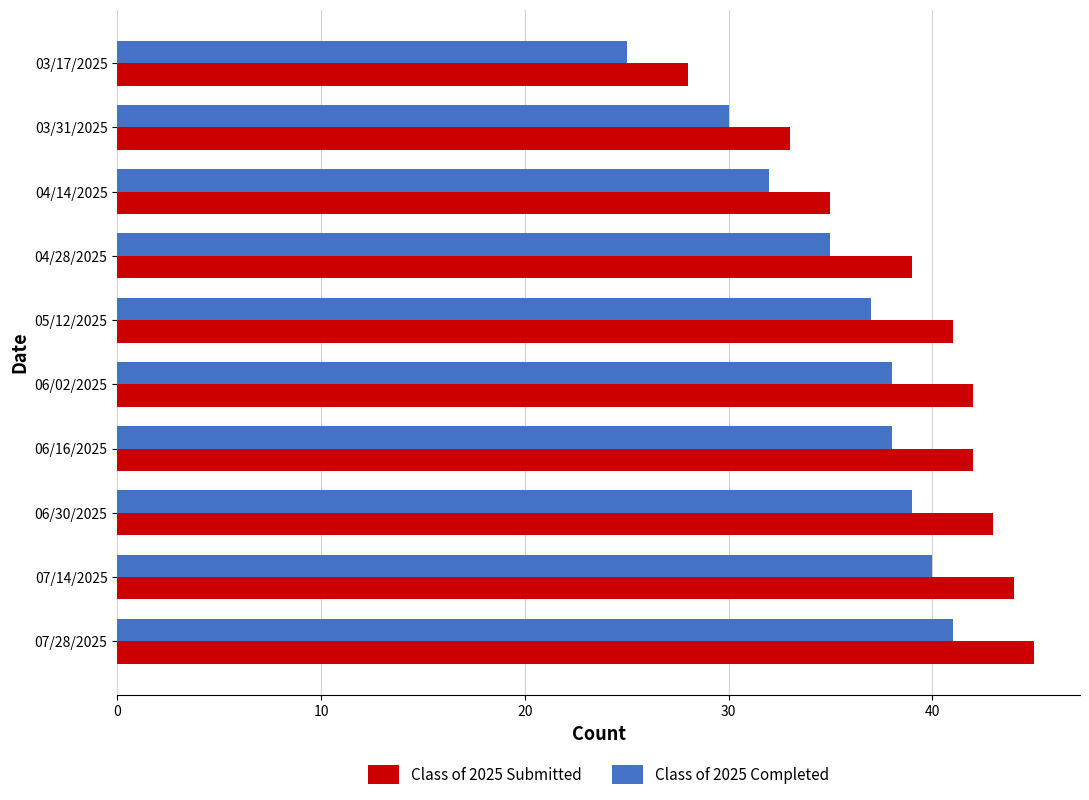

What is the greatest value displayed?

45